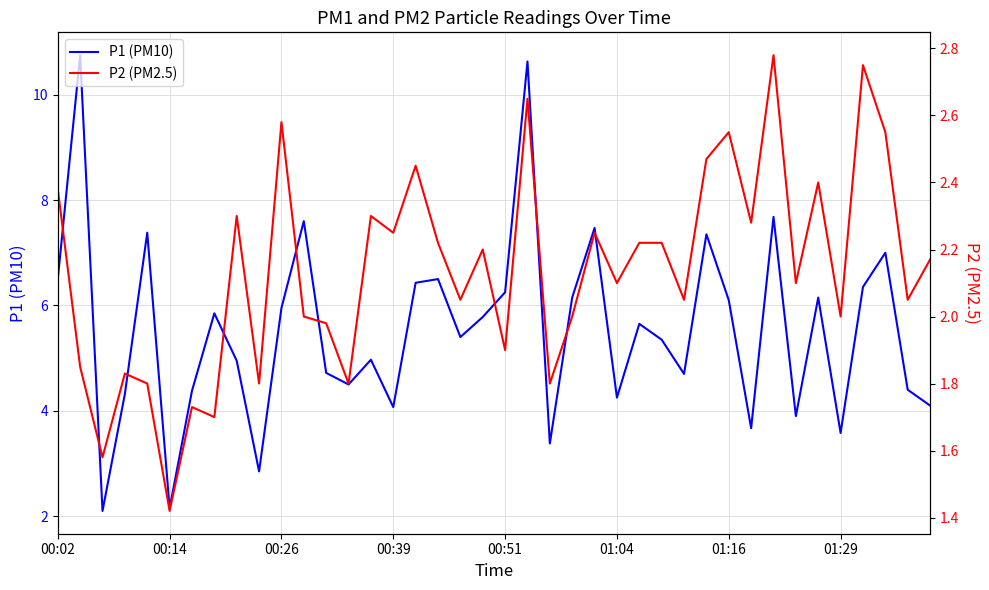

What is the minimum value shown in the chart?

1.4